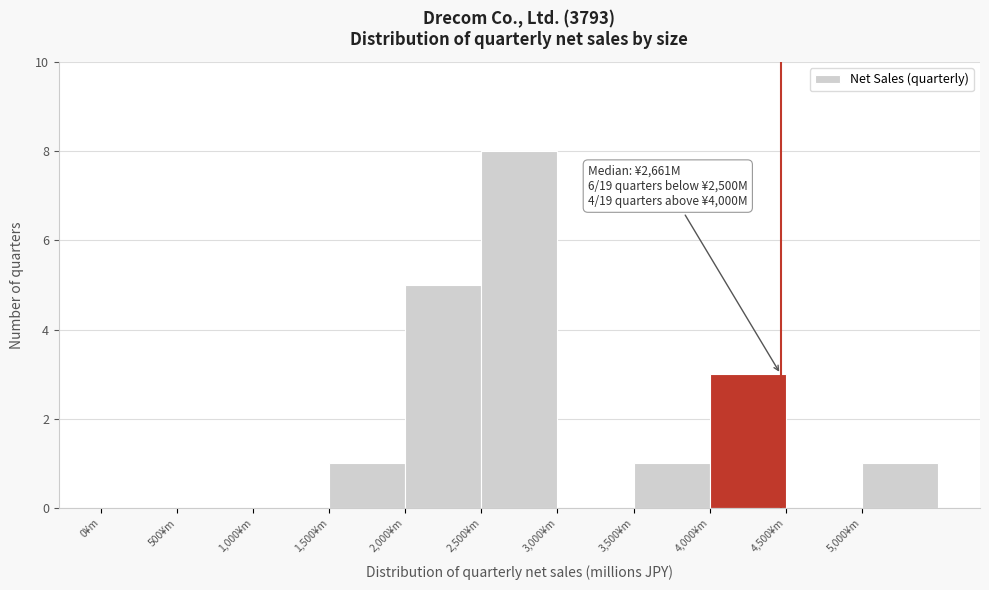

Which range on the x-axis has the tallest bar?

2500 to 3000